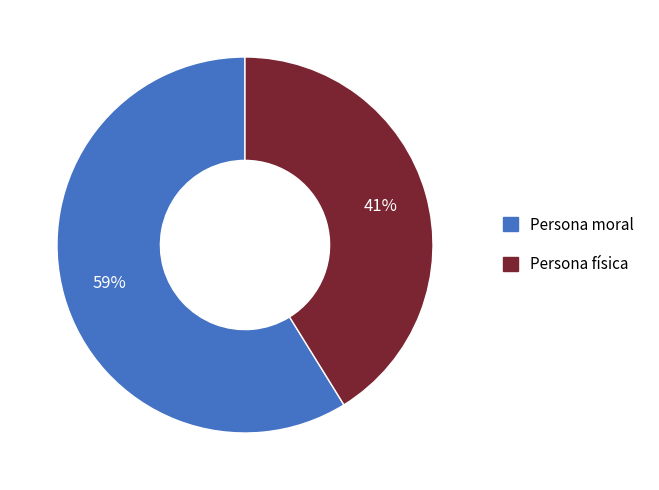

Between Persona moral and Persona física, which is larger?

Persona moral